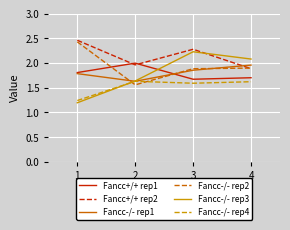

True or false: Fancc-/- rep3 and Fancc+/+ rep2 cross at least once.

True